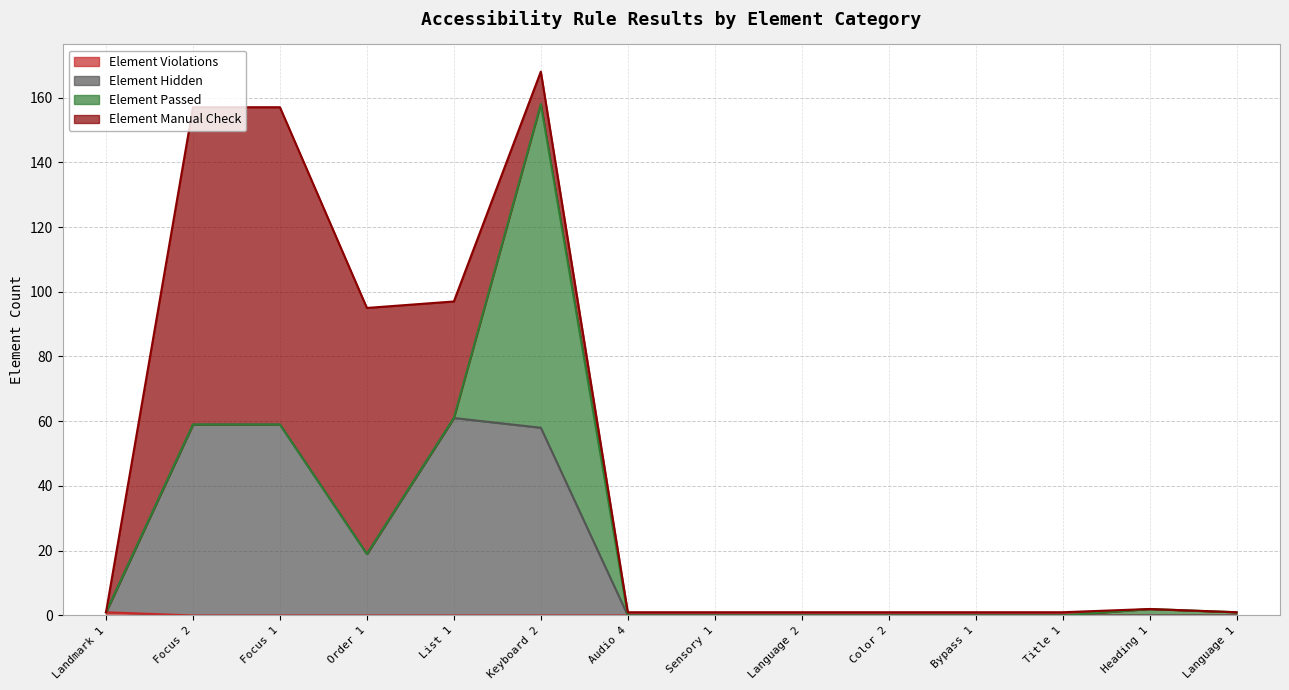

What is the label of the 14th point from the left?

Language 1